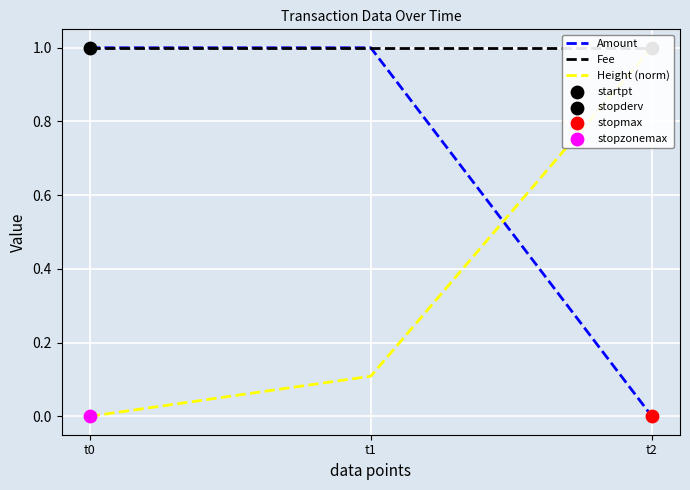

What is the total value across all series at t1?

2.1